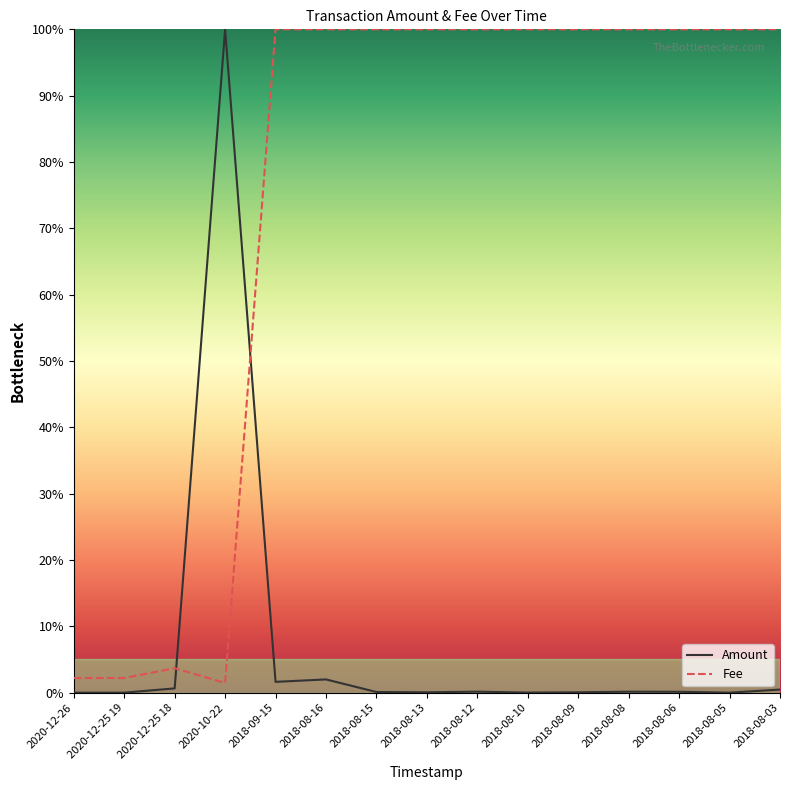

Which series has the largest range (max minus min)?

Amount